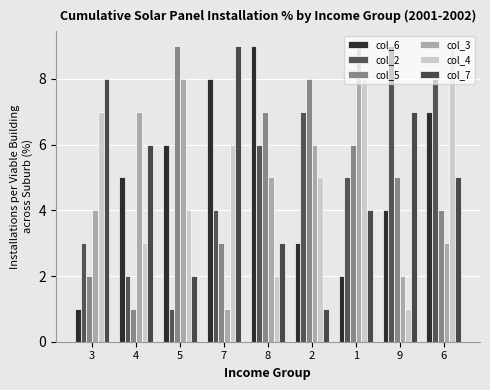

The col_4 series shows 3 at 4. True or false?

True